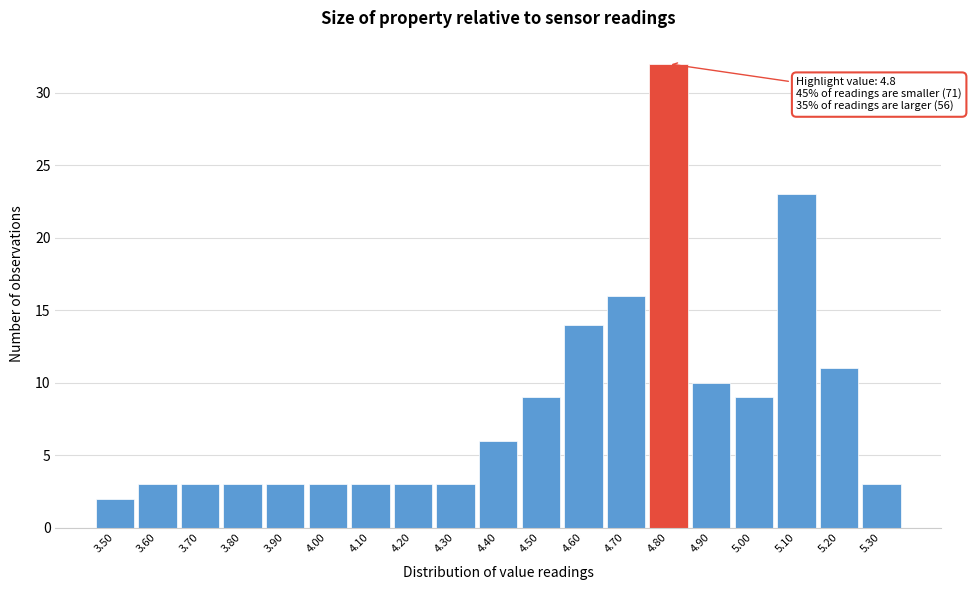

Which range on the x-axis has the tallest bar?

4.75 to 4.85